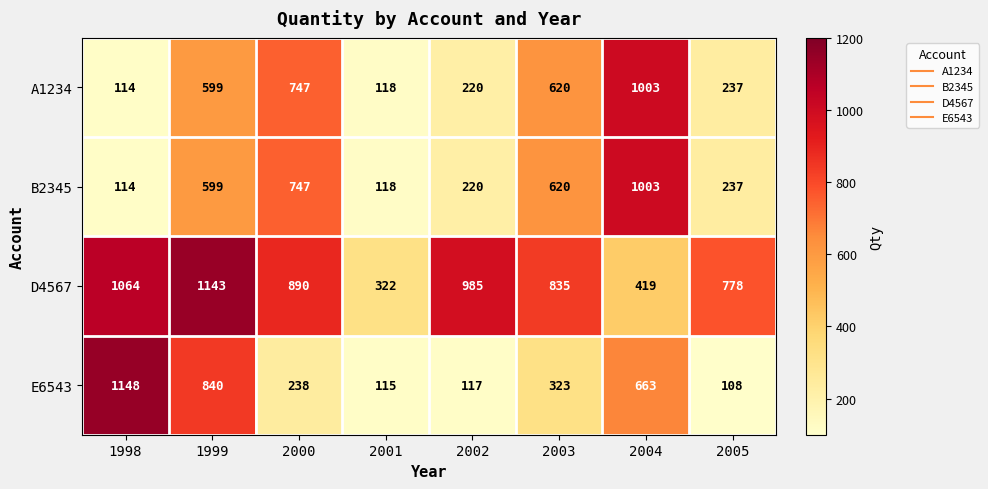

Which category has the highest value in the E6543 series?

1998